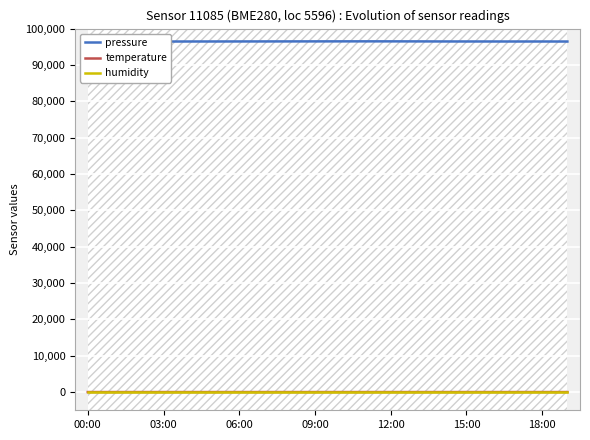

Is it true that temperature equals 9.8 at 06:00?

True